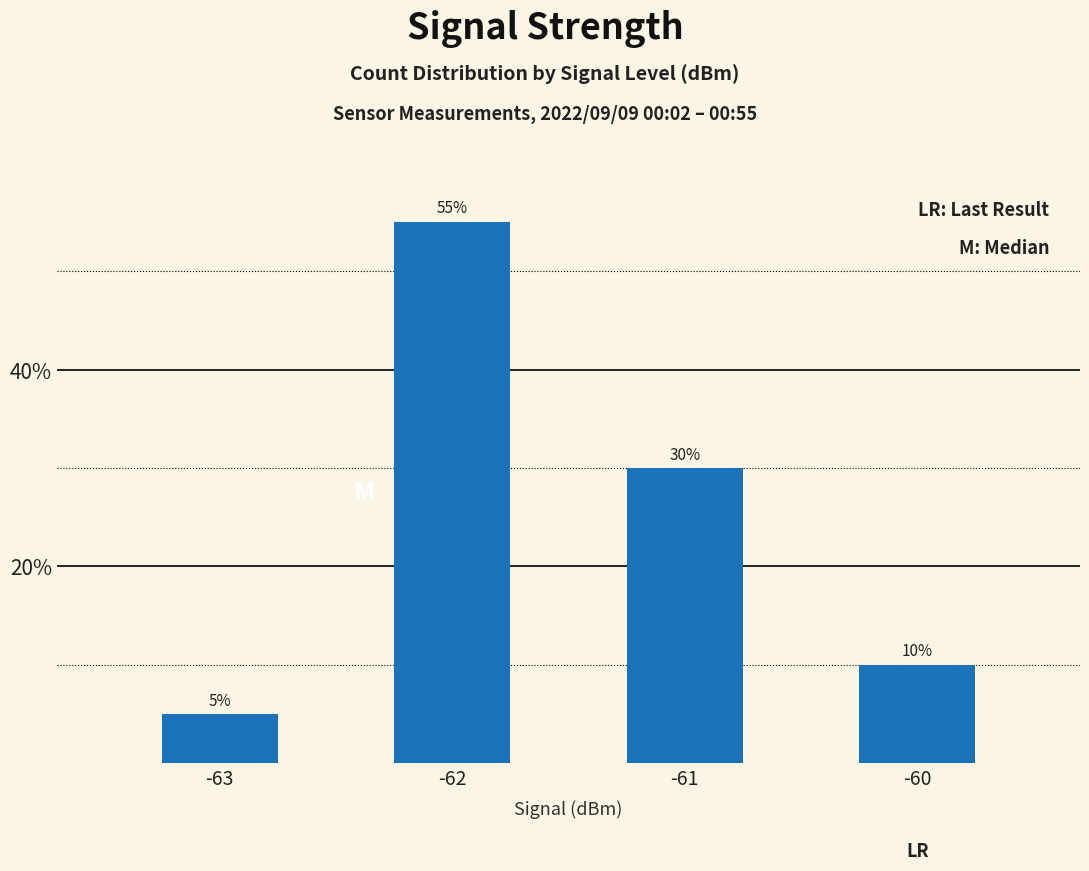

How many distinct data groups are displayed?

1